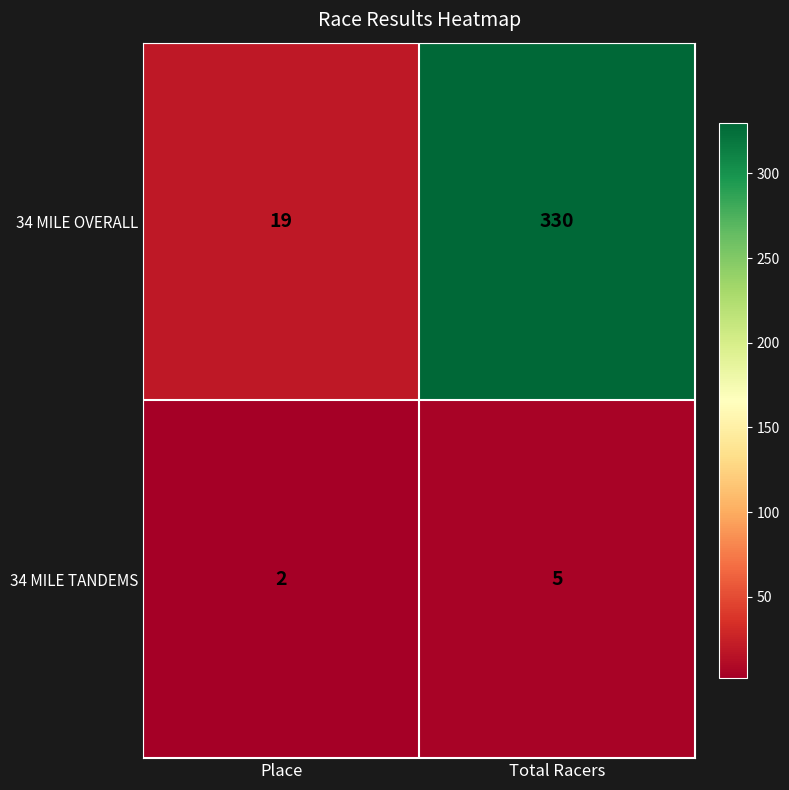

Which series has the largest total across all categories?

34 MILE OVERALL